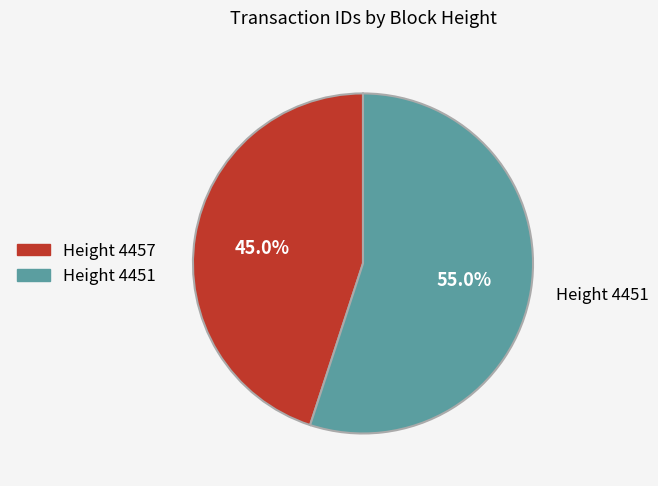

Is there a majority slice in this chart?

Yes